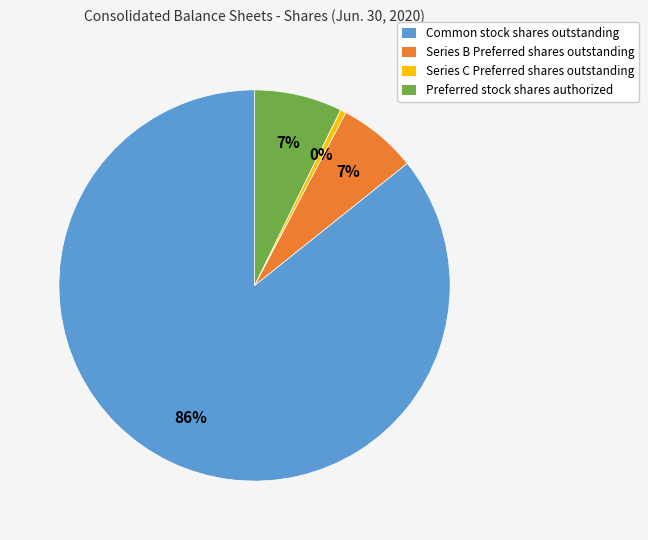

To the nearest percent, what portion does Common stock shares outstanding represent?

86%